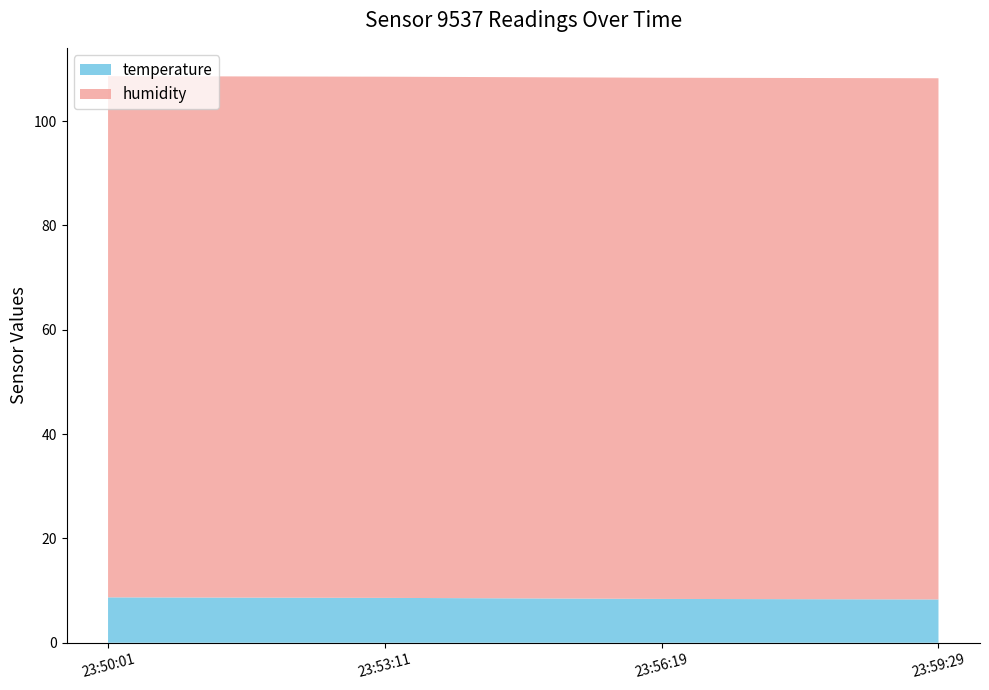

Reading left to right, what are all the values shown in this chart?

temperature: 2023-05-08T23:50:01=8.7	2023-05-08T23:53:11=8.6	2023-05-08T23:56:19=8.4	2023-05-08T23:59:29=8.3
humidity: 2023-05-08T23:50:01=99.9	2023-05-08T23:53:11=99.9	2023-05-08T23:56:19=99.9	2023-05-08T23:59:29=99.9